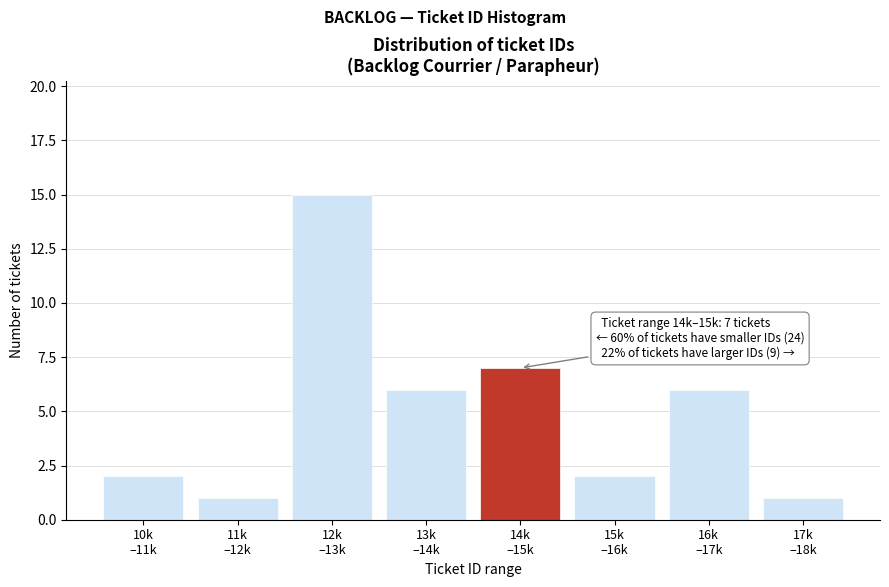

Reading right to left, what are all the values shown in this chart?

1	6	2	7	6	15	1	2